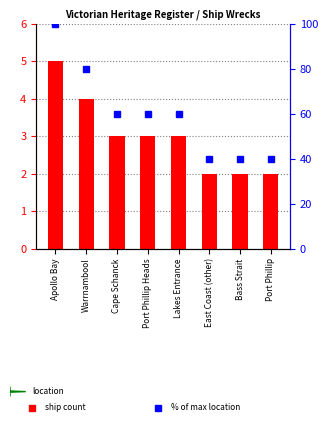

What is the average value?

3